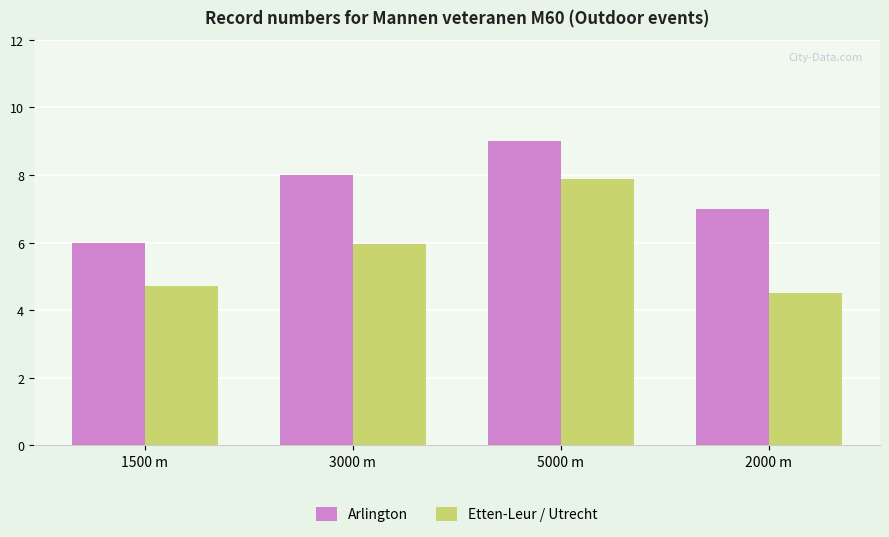

What is the average value of the Etten-Leur / Utrecht series?

5.8